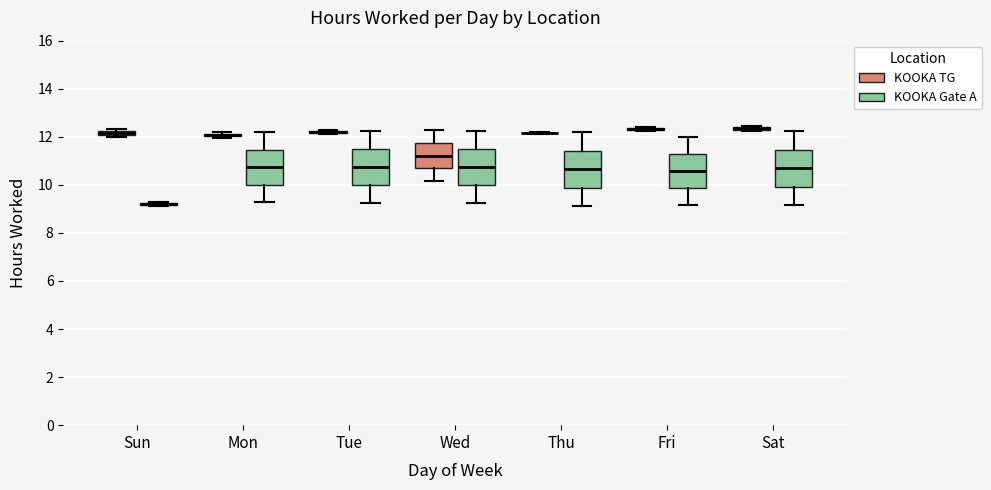

Where does the lower whisker of the box for Mon (KOOKA Gate A) end on the y-axis? The values are not printed on the chart, so give them approximately, as read against the axis.

9.2